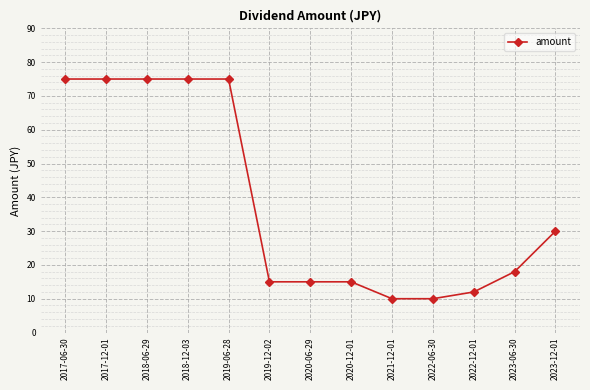

Count the number of categories in the chart.

13